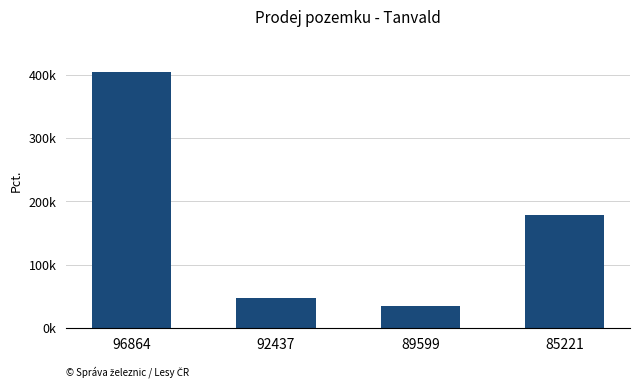

What is the ratio of the value at 92437 to the value at 85221?

0.3